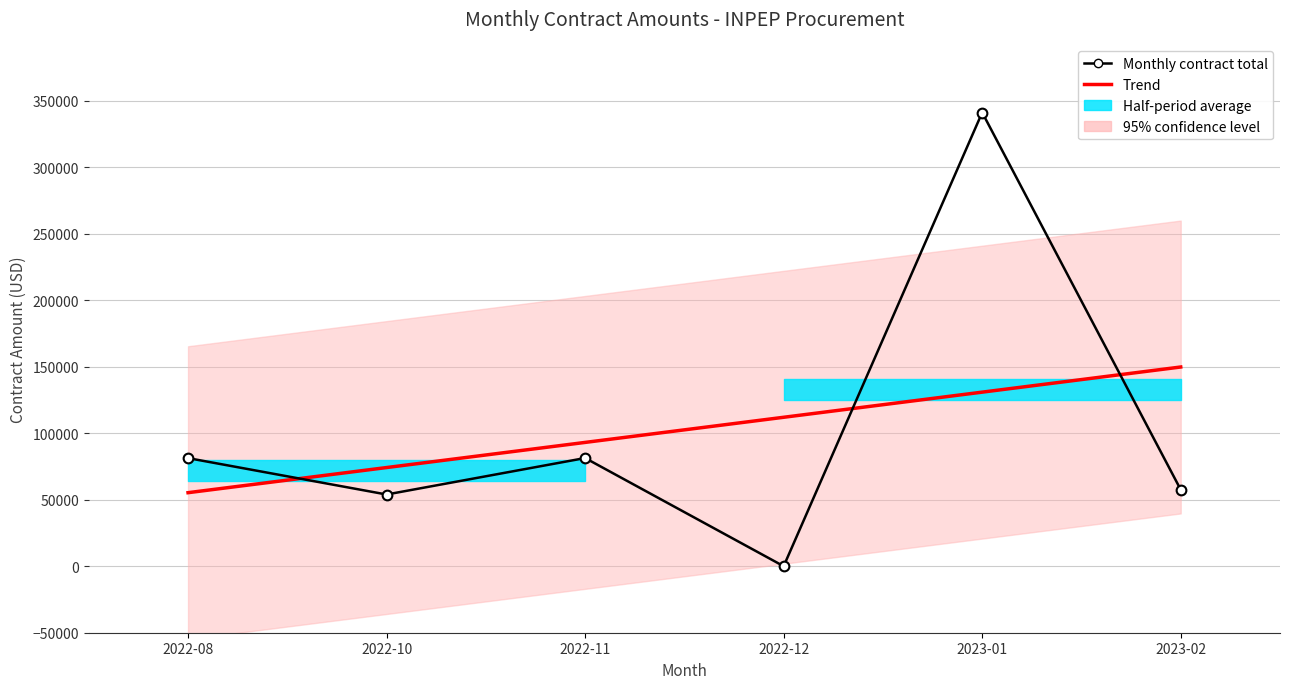

Which series changed the most between 2022-08 and 2022-11?

Trend